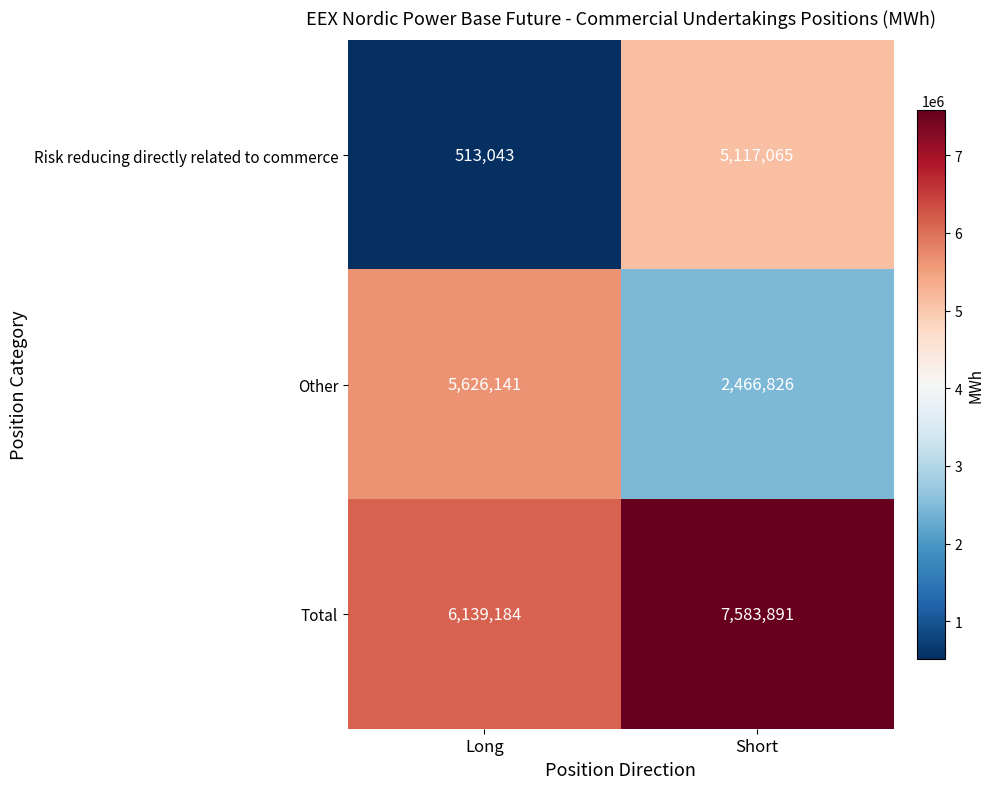

Rank the series by their average value, from lowest to highest.

Risk reducing directly related to commerce, Other, Total